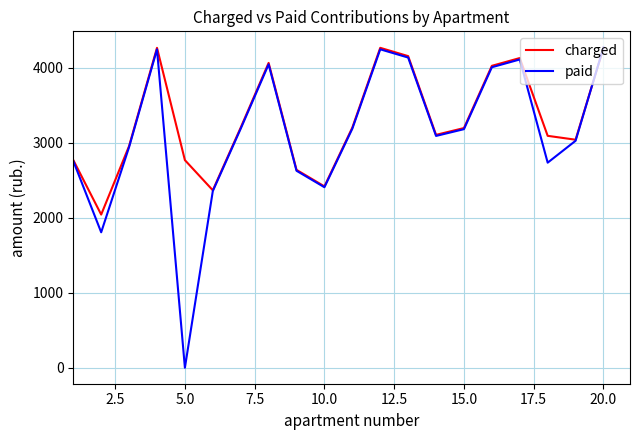

True or false: charged has more than 2 interior local peaks.

True